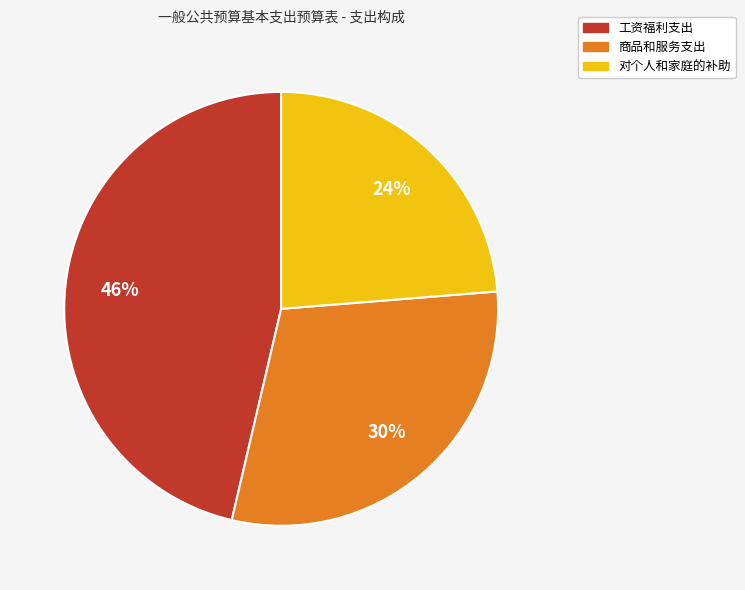

True or false: 对个人和家庭的补助 accounts for 14% of the total.

False